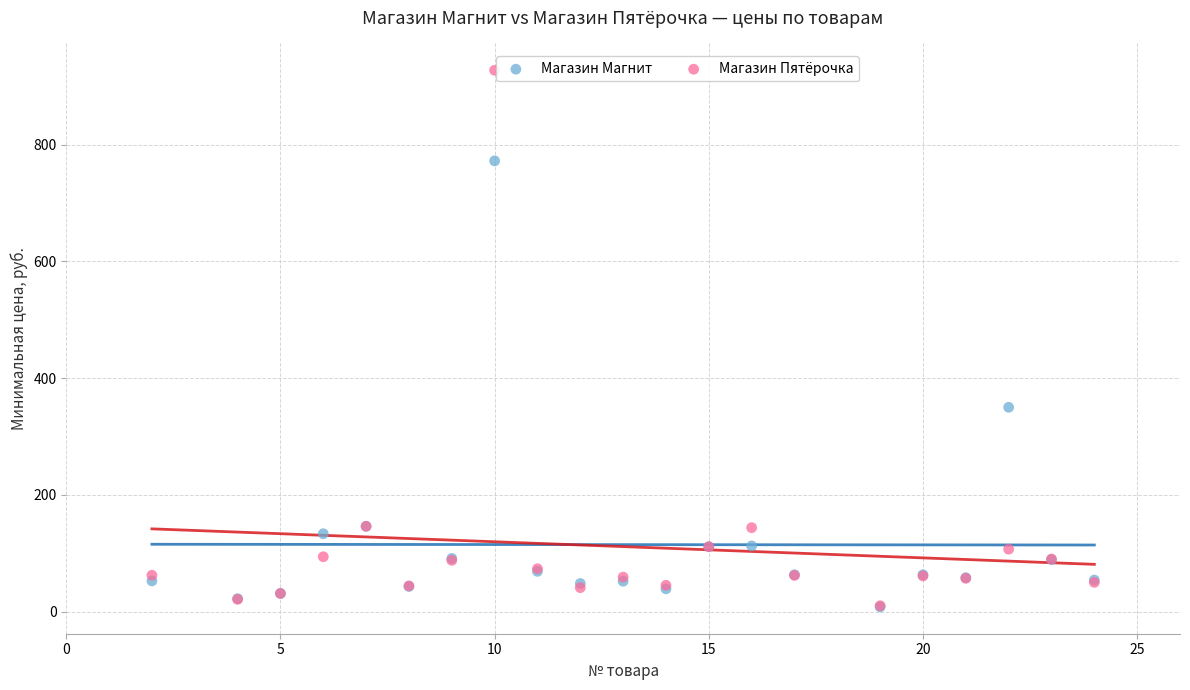

In the Магазин Пятёрочка series, what Y value is closest to 468?

146.0